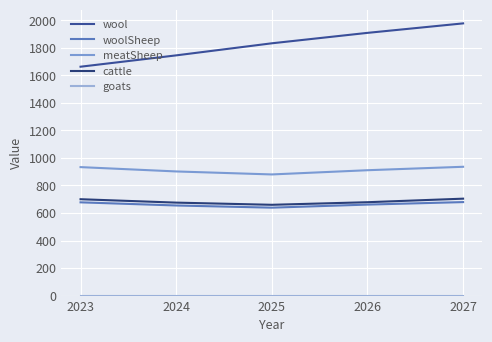

True or false: cattle and goats cross at least once.

False